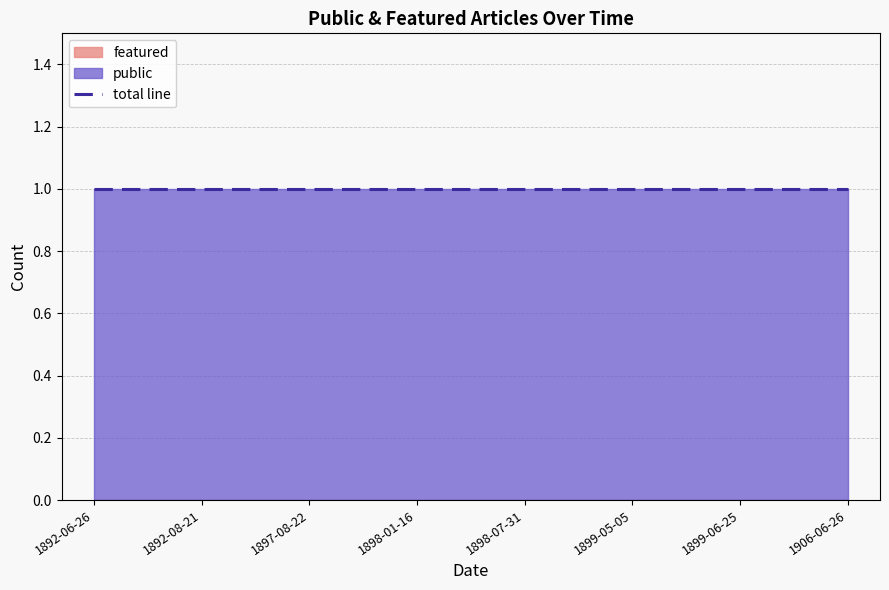

What is the total value across all series at 1899-05-05?

1